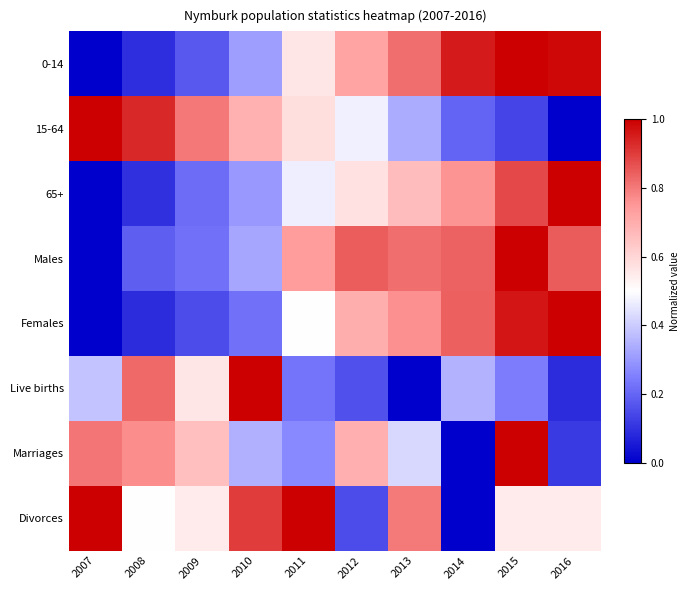

At how many categories does at least one series exceed 0?

10